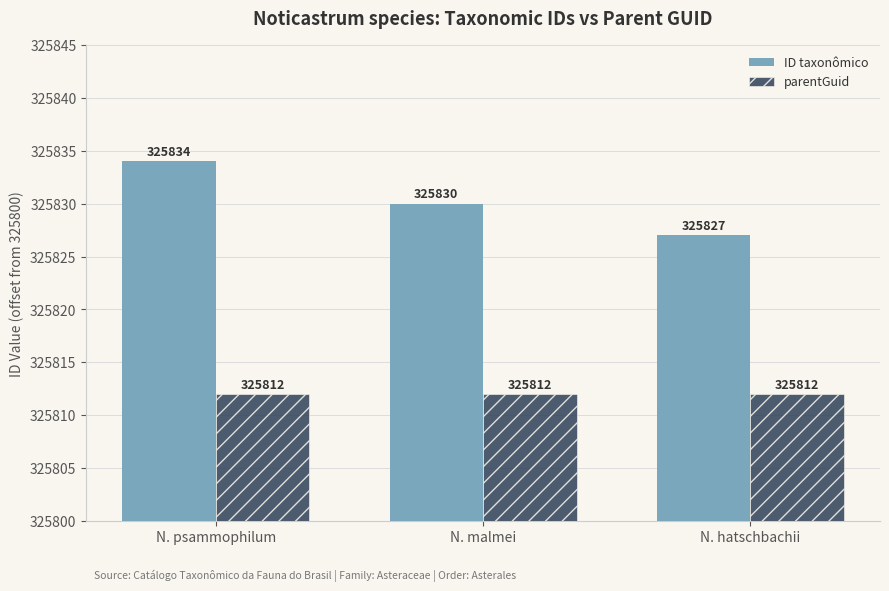

The value of parentGuid at N. hatschbachii is 12. True or false?

True